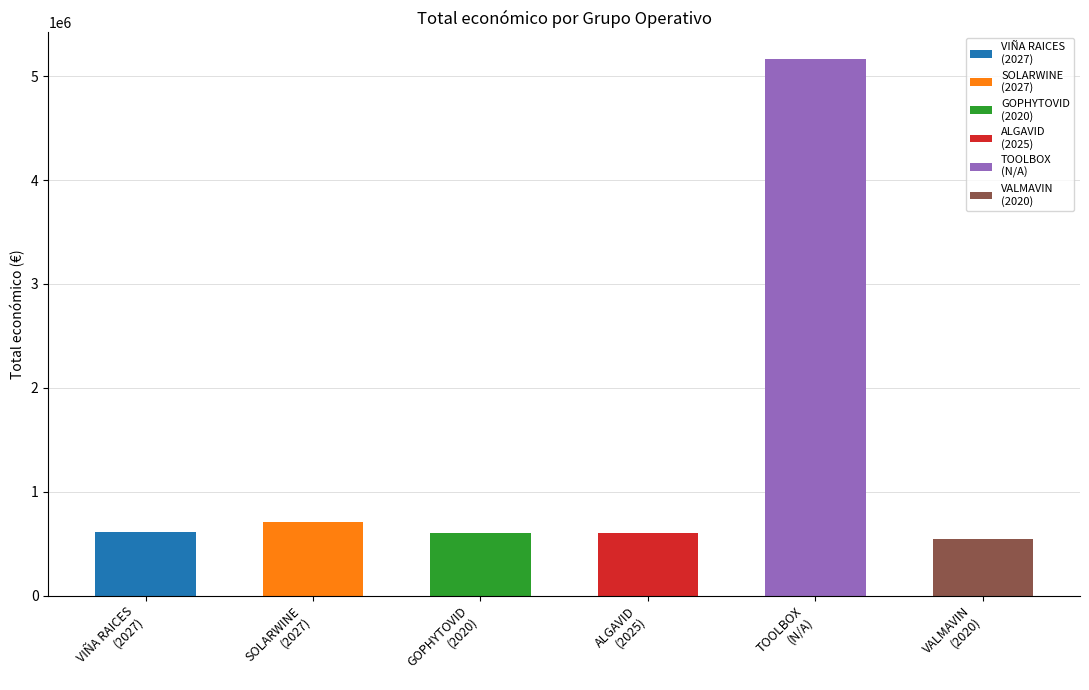

What is the difference between the maximum and second lowest values?

4563529